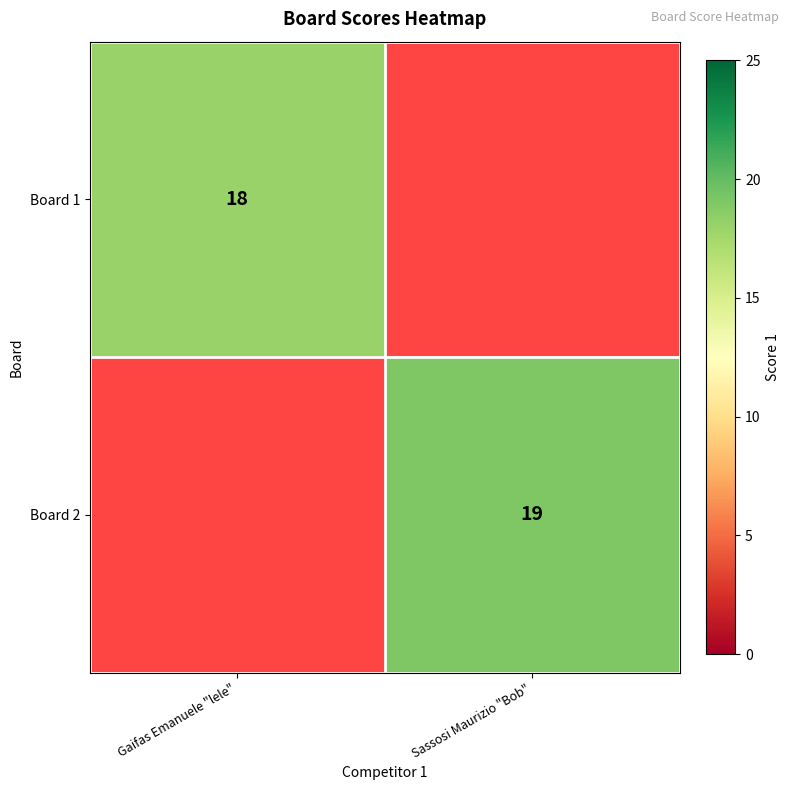

True or false: Board 2 has a value of 19 at Sassosi Maurizio "Bob".

True